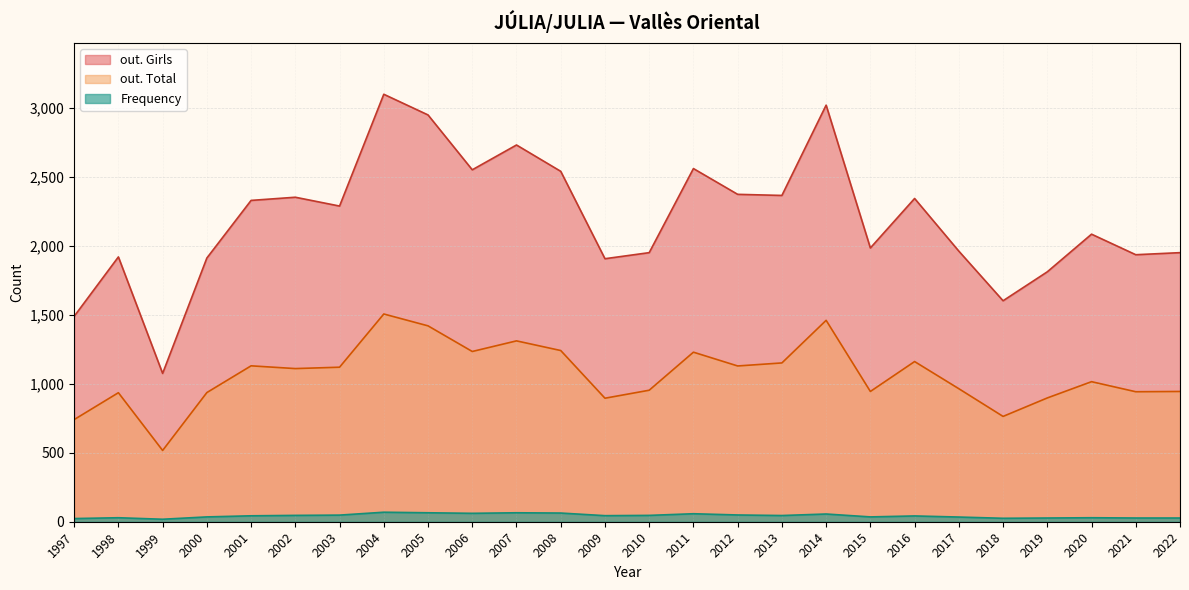

How many values in the out. Girls series are below 2290?

13